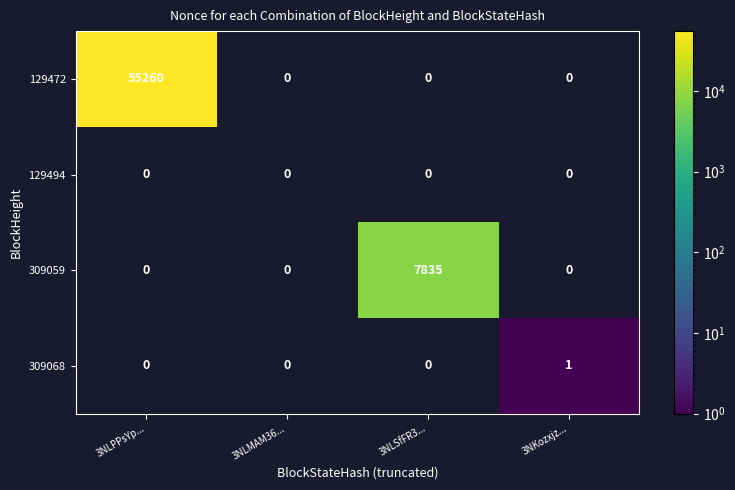

Which series has the widest spread of values?

129472